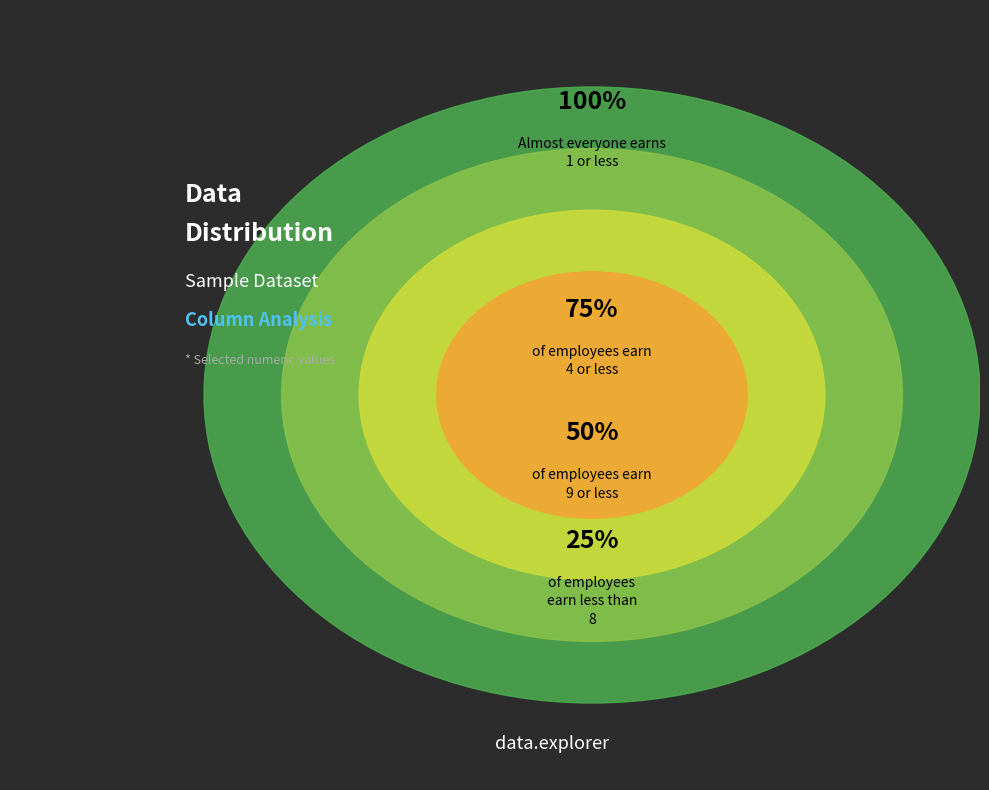

Is the sum of 1 and 8 greater than half?

No